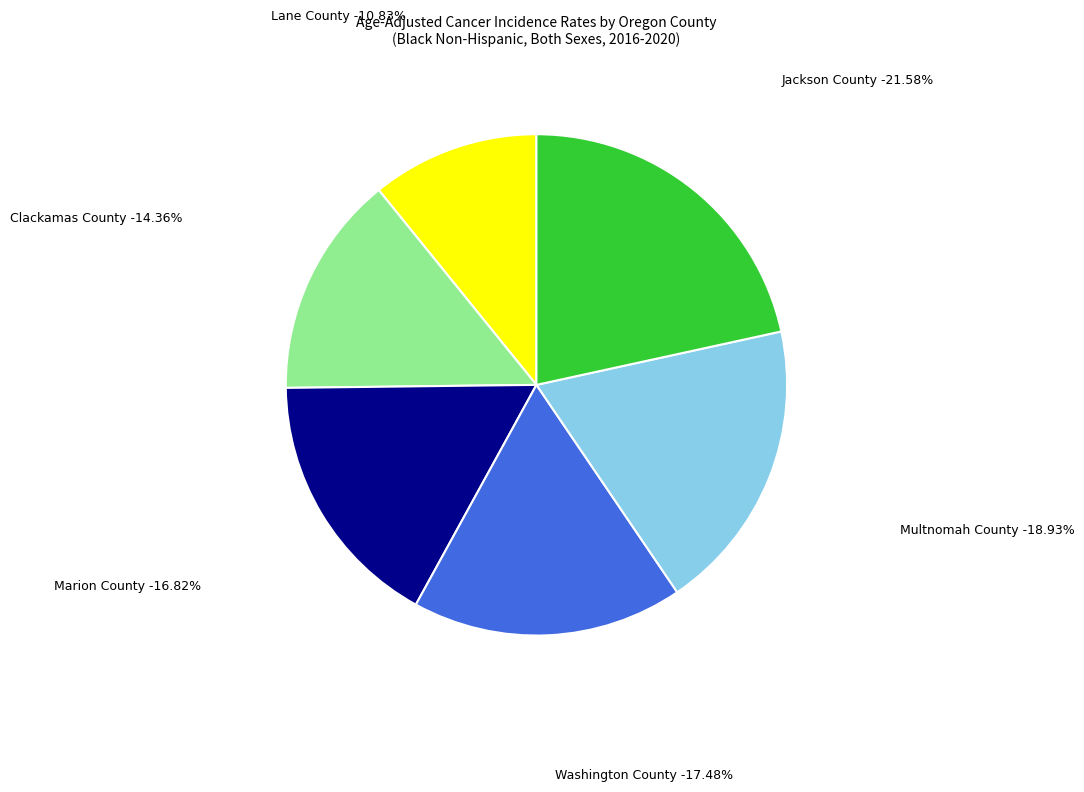

Combined, what portion of the pie is Multnomah County and Marion County?

35.7%